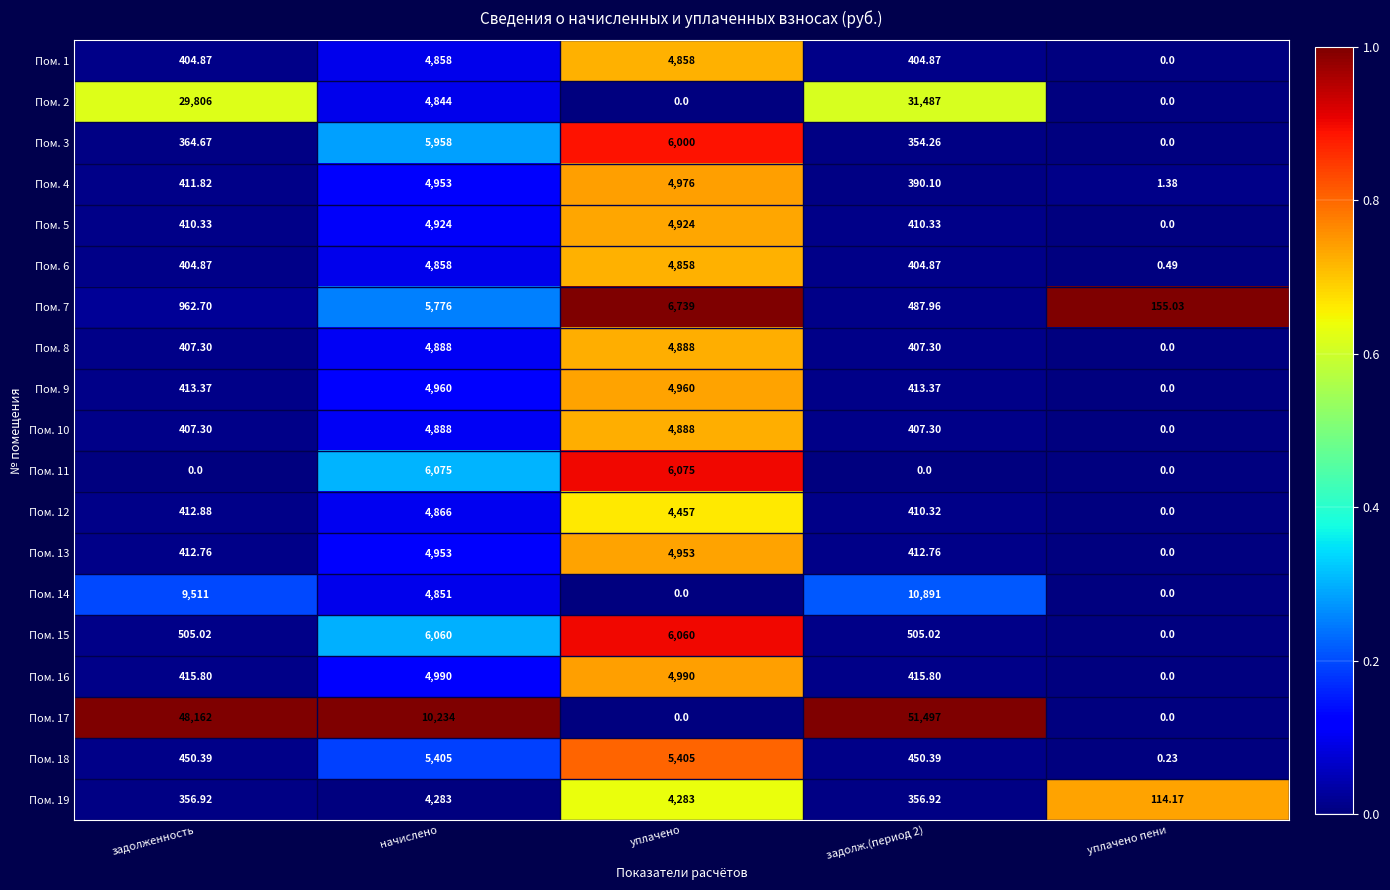

How many values in Пом. 14 are above zero?

3